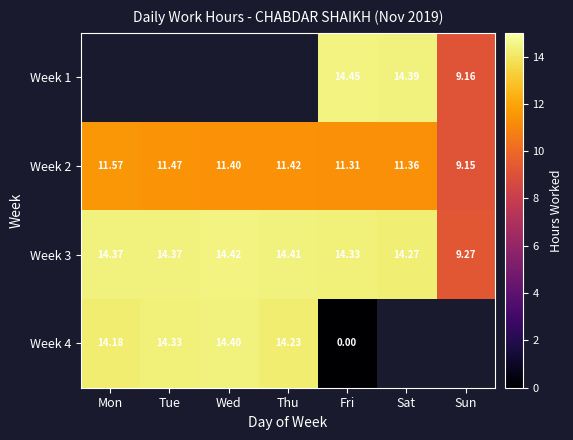

The value of Week 2 at Wed is 11.4. True or false?

True